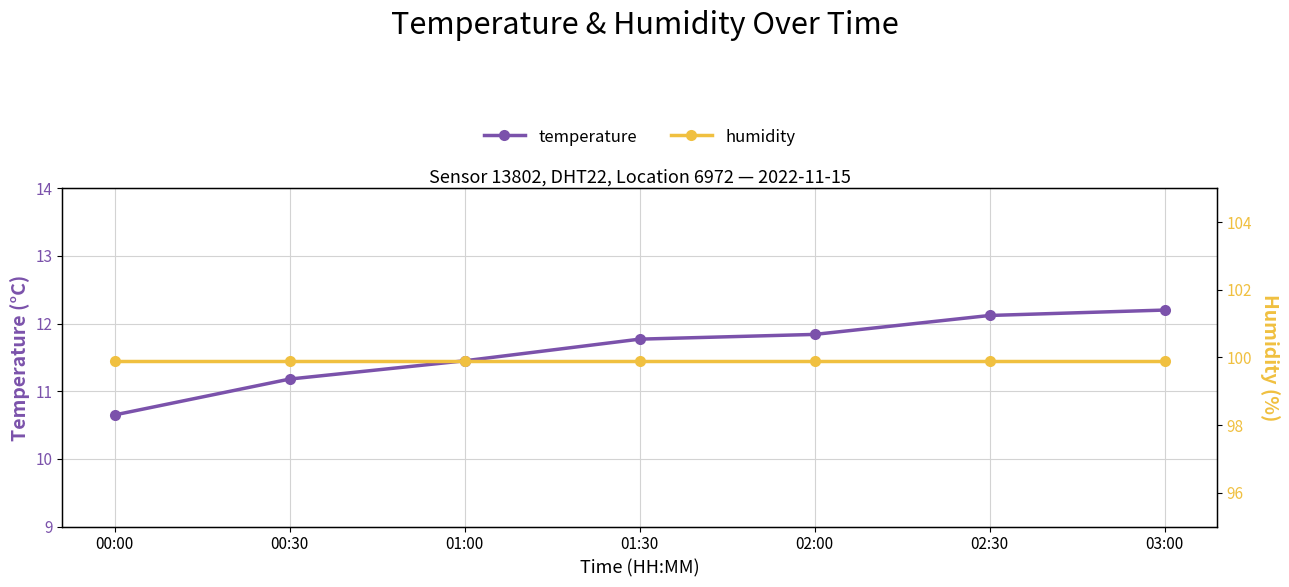

True or false: temperature has a value of 5.8 at 01:00.

False